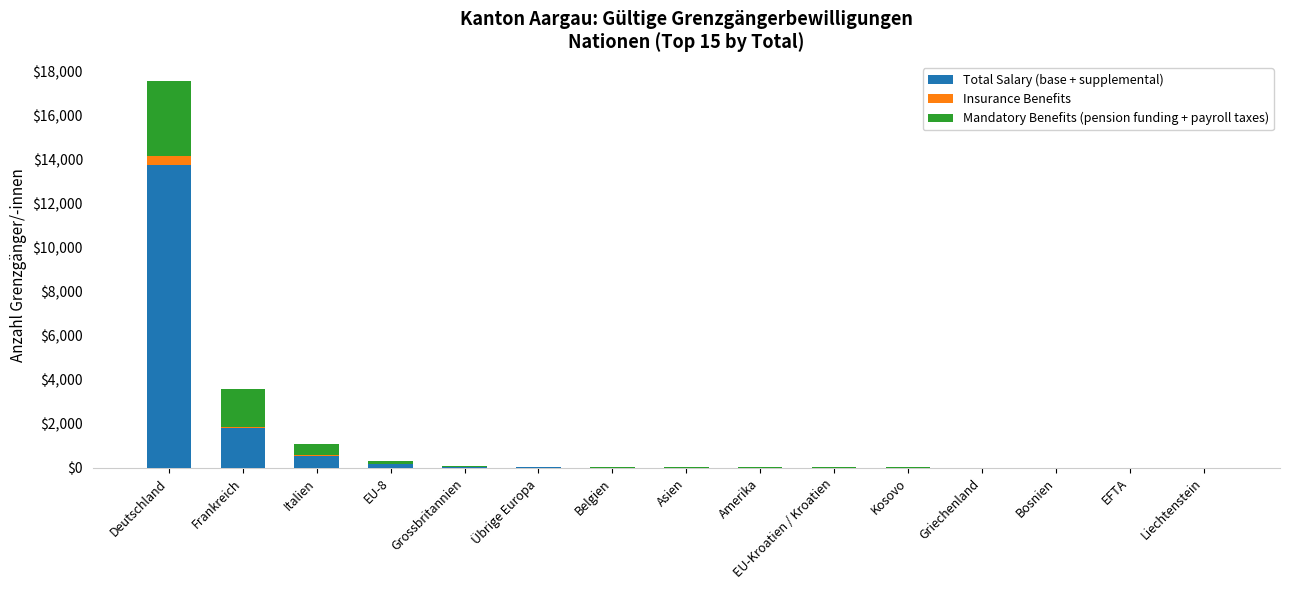

True or false: Total Salary (base + supplemental) has a value of 1803 at Frankreich.

True